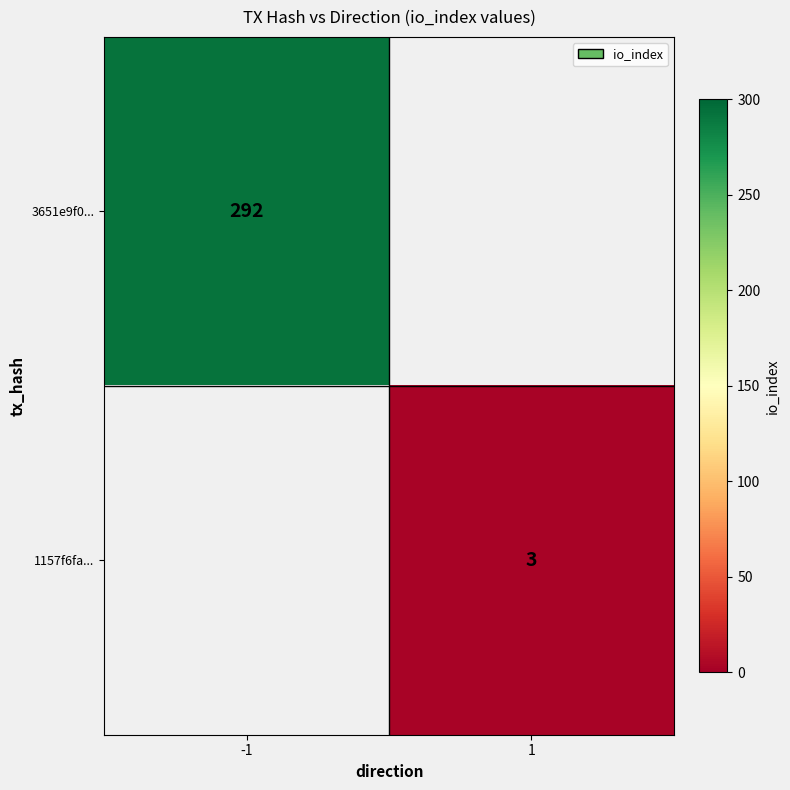

True or false: 3651e9f0... has a value of 485 at -1.

False